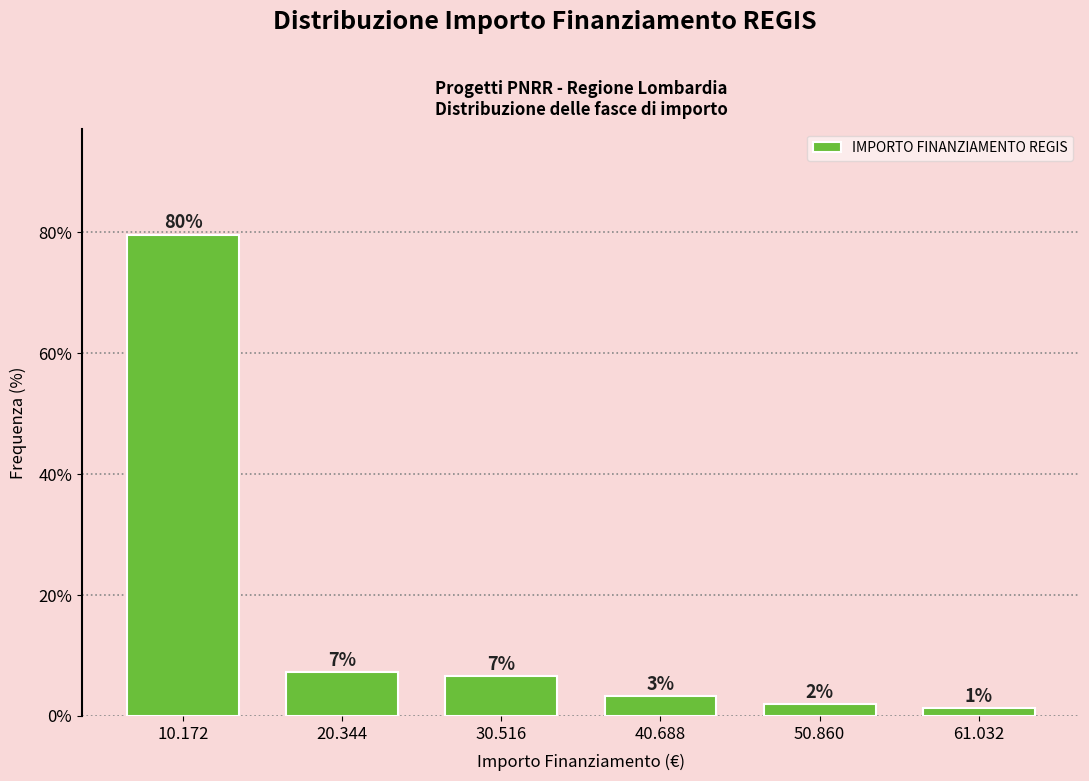

How many bars are there in total?

6